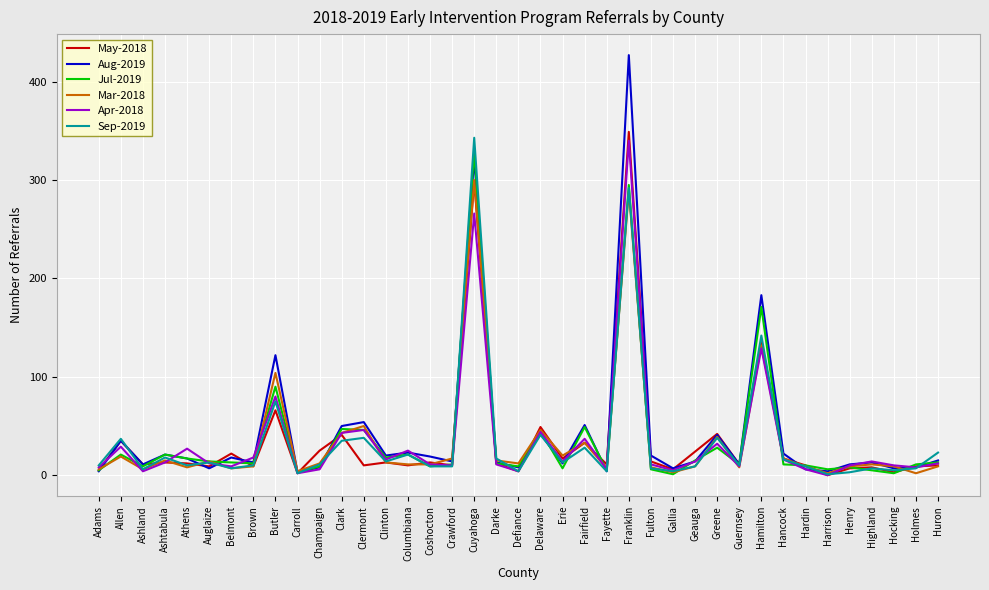

What position from the left is Clermont?

13